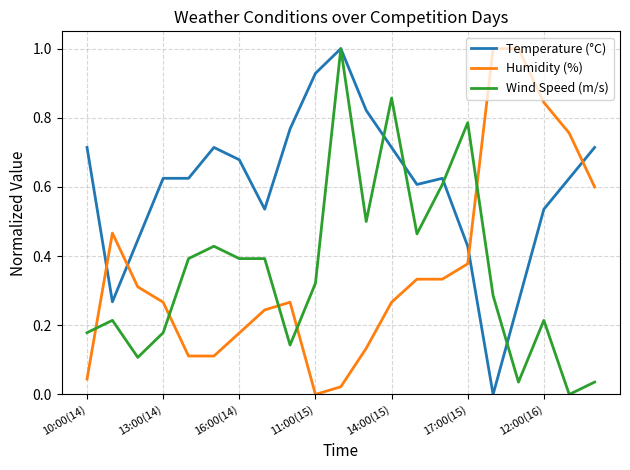

True or false: Temperature (°C) has more than 1 interior local peaks.

True